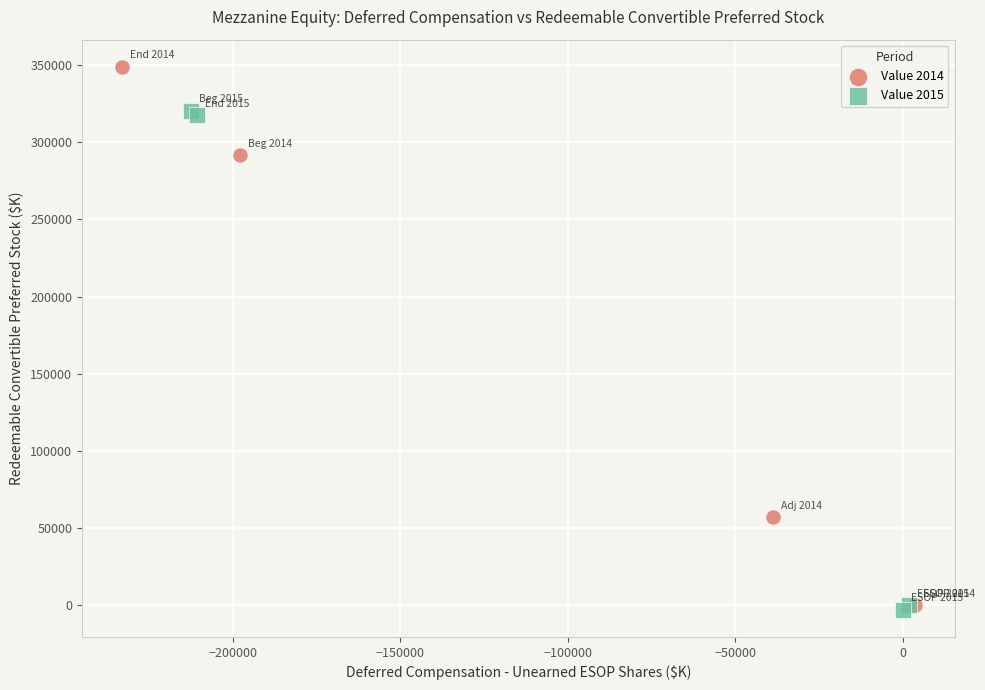

Which series reaches the maximum Y coordinate?

Value 2014